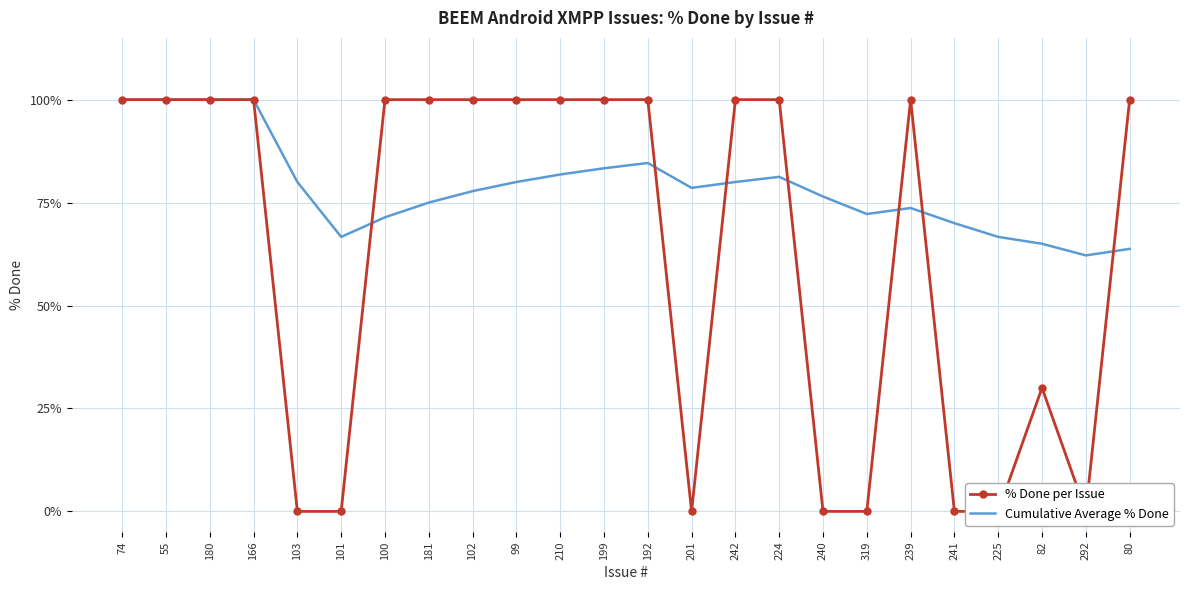

What position from the right is 210?

14